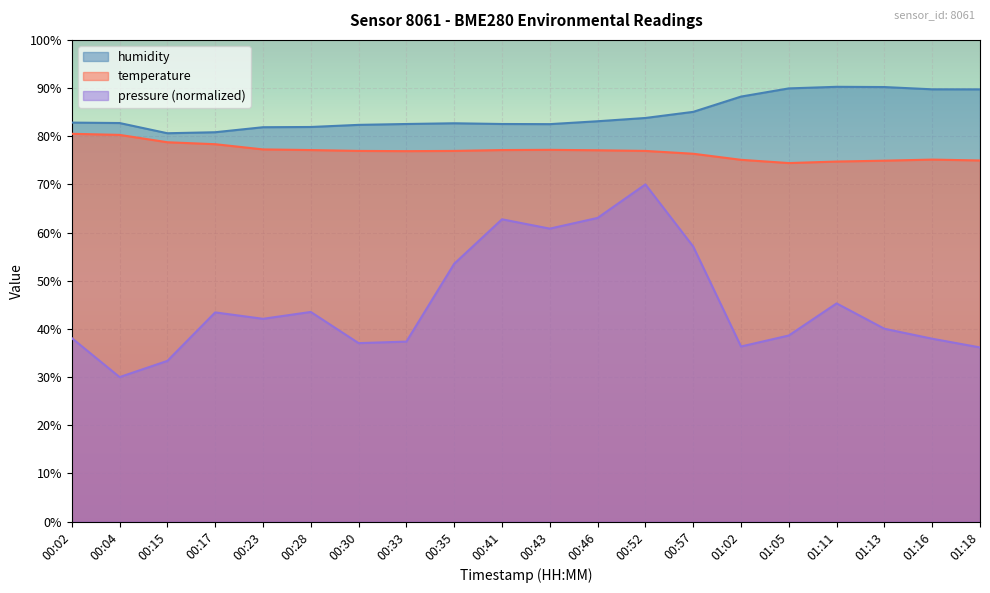

True or false: humidity and temperature cross at least once.

False